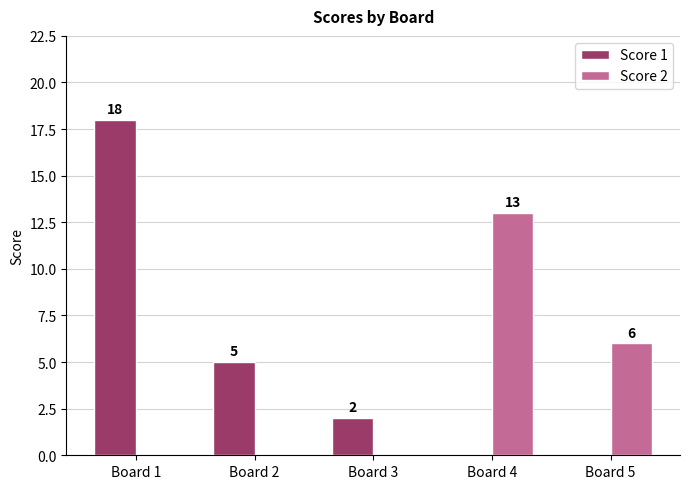

Read the Score 2 value at Board 5, to the nearest 5.

5